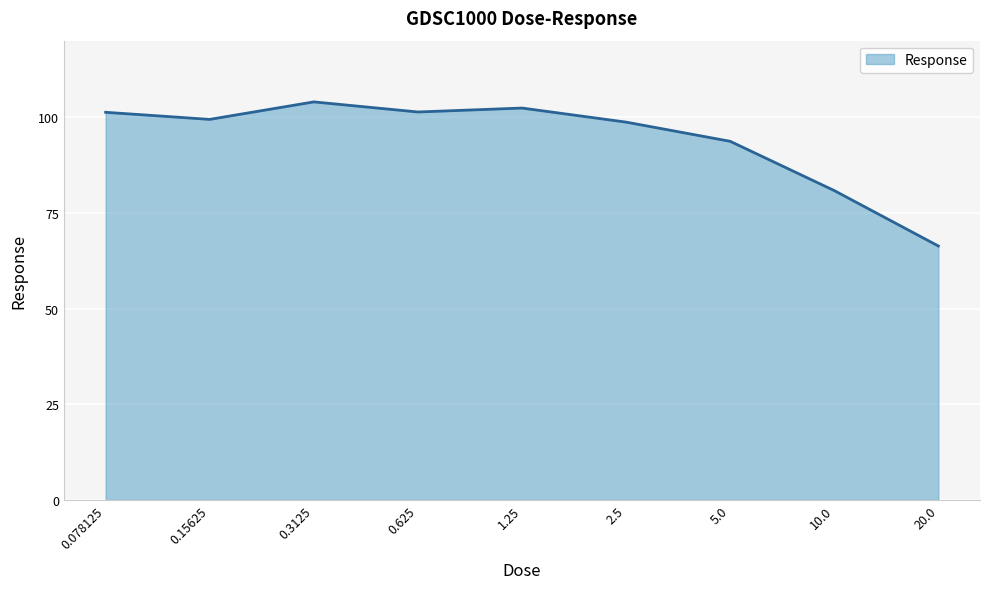

What is the smallest value displayed?

66.3